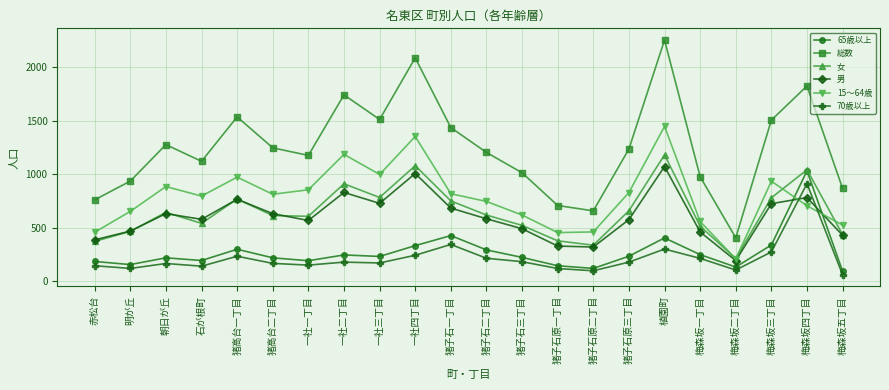

True or false: 65歳以上 and 総数 intersect in this chart.

False